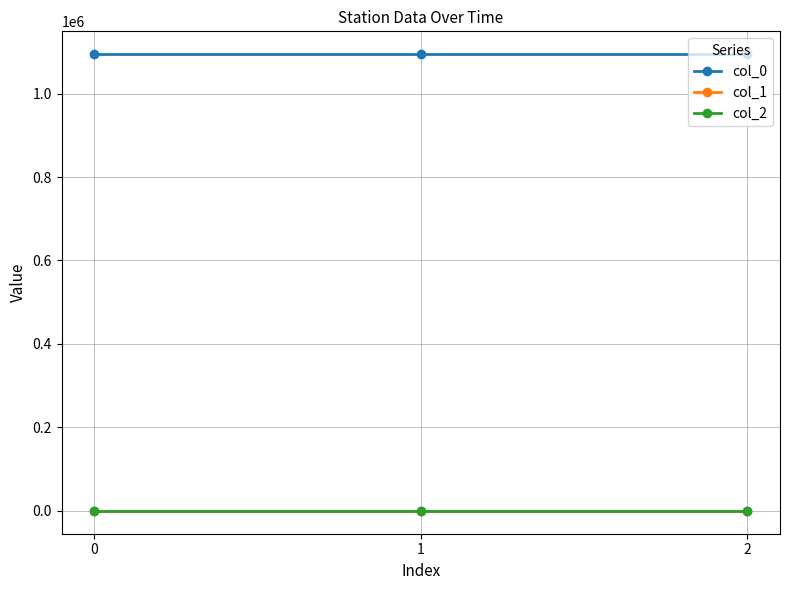

What are all the series names shown in the legend?

col_0, col_1, col_2